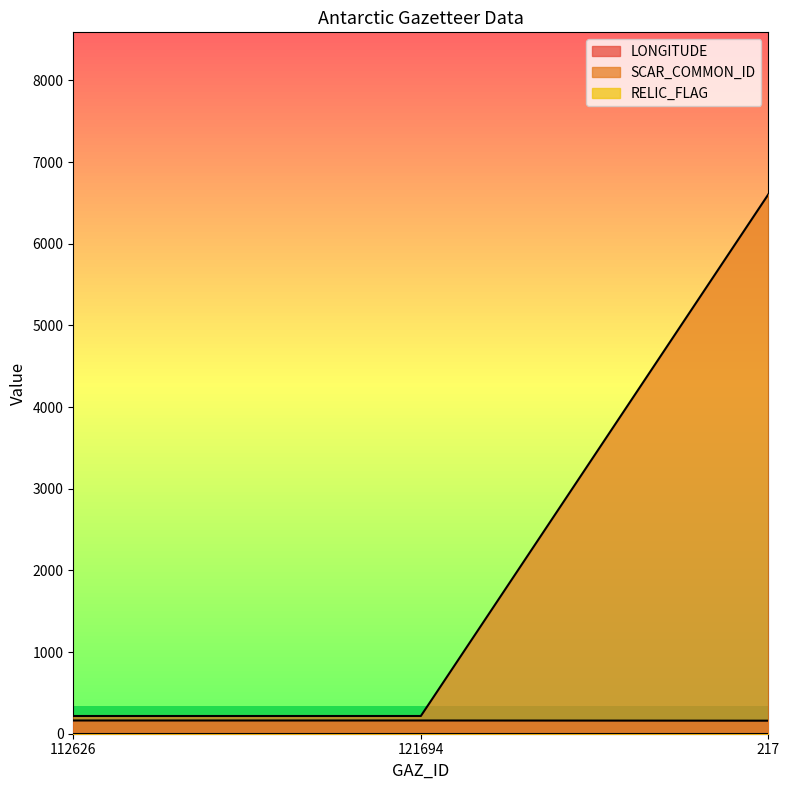

What is the maximum value shown in the chart?

6606.0